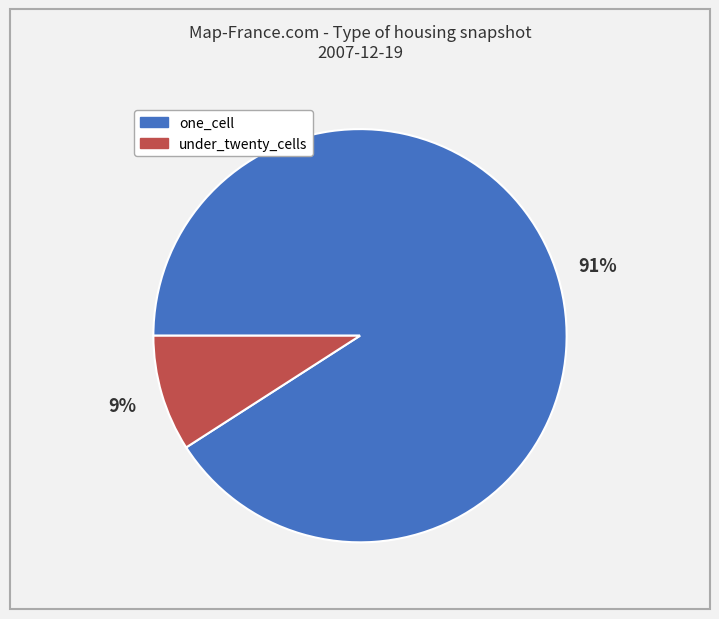

Which category accounts for the majority?

one_cell